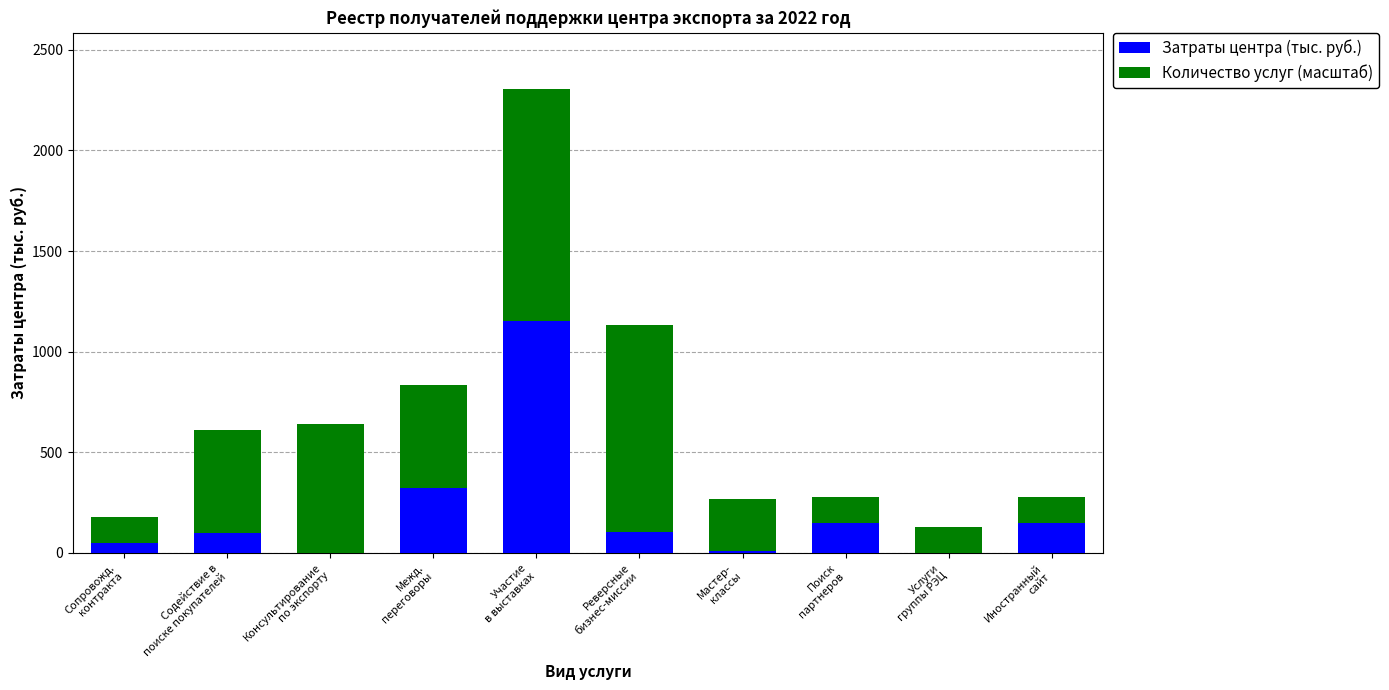

What is the approximate value of Затраты центра (тыс. руб.) at Содействие в
поиске покупателей?

100.0